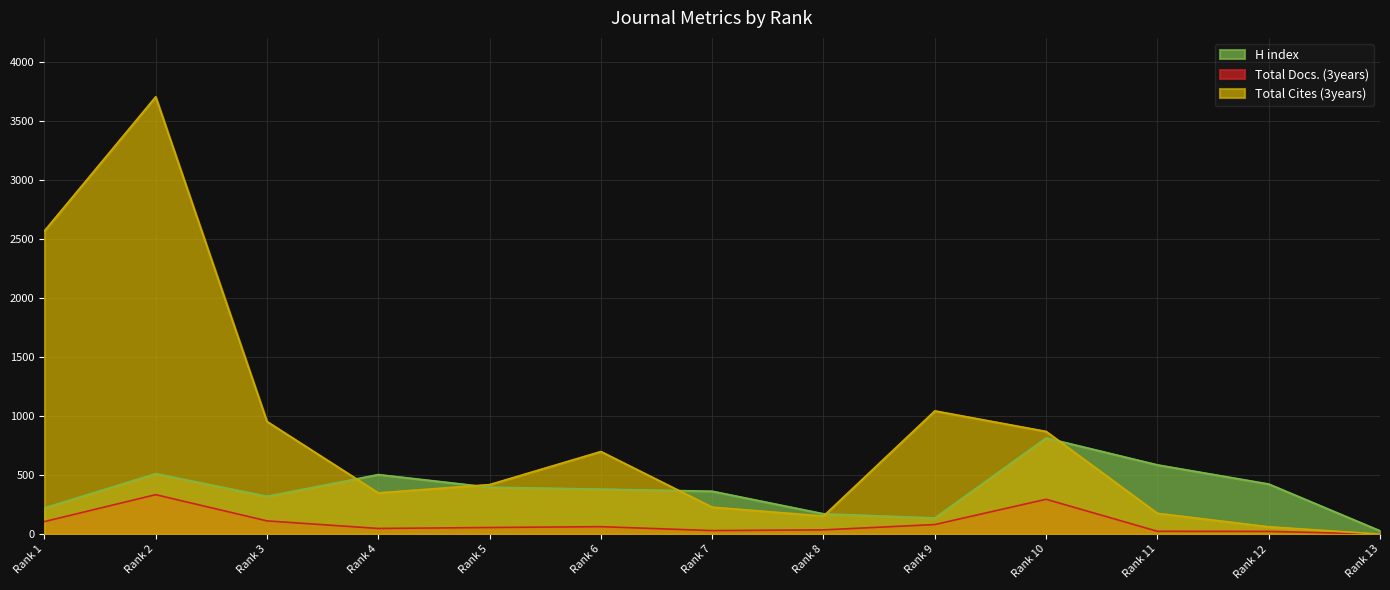

The value of Total Docs. (3years) at Rank 11 is 24. True or false?

True